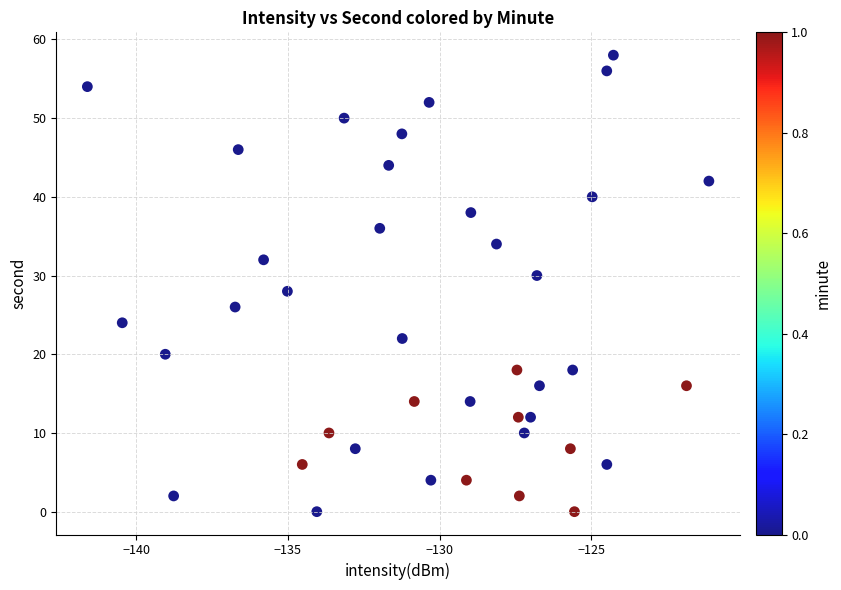

Count the number of points in this scatter plot.

40